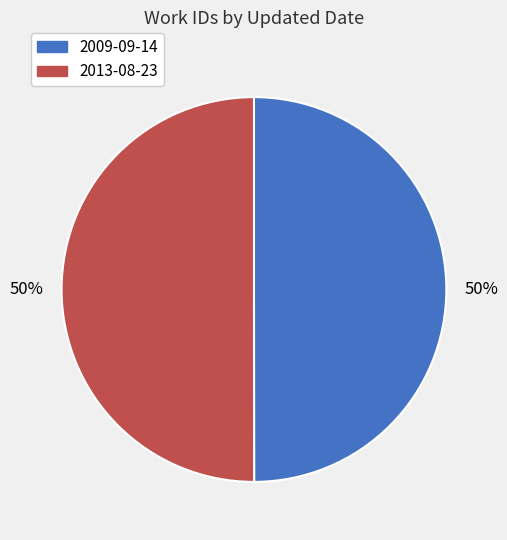

To the nearest percent, what percentage of the pie is 2013-08-23?

50%